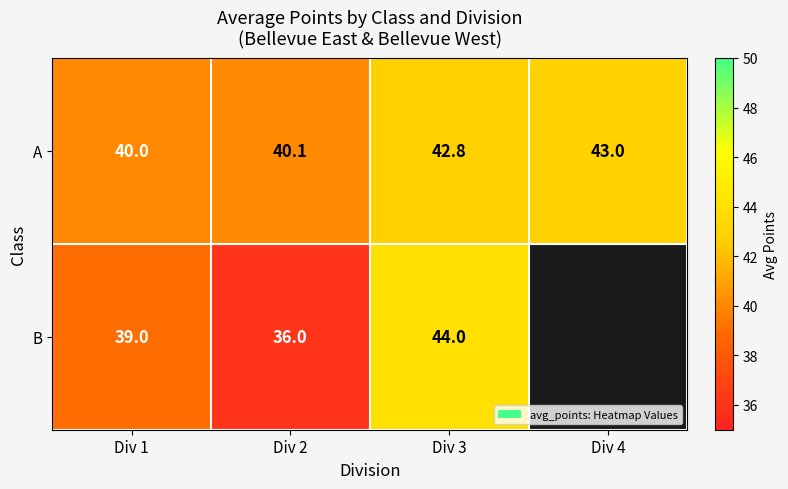

Which category has the highest value in the A series?

Div 4